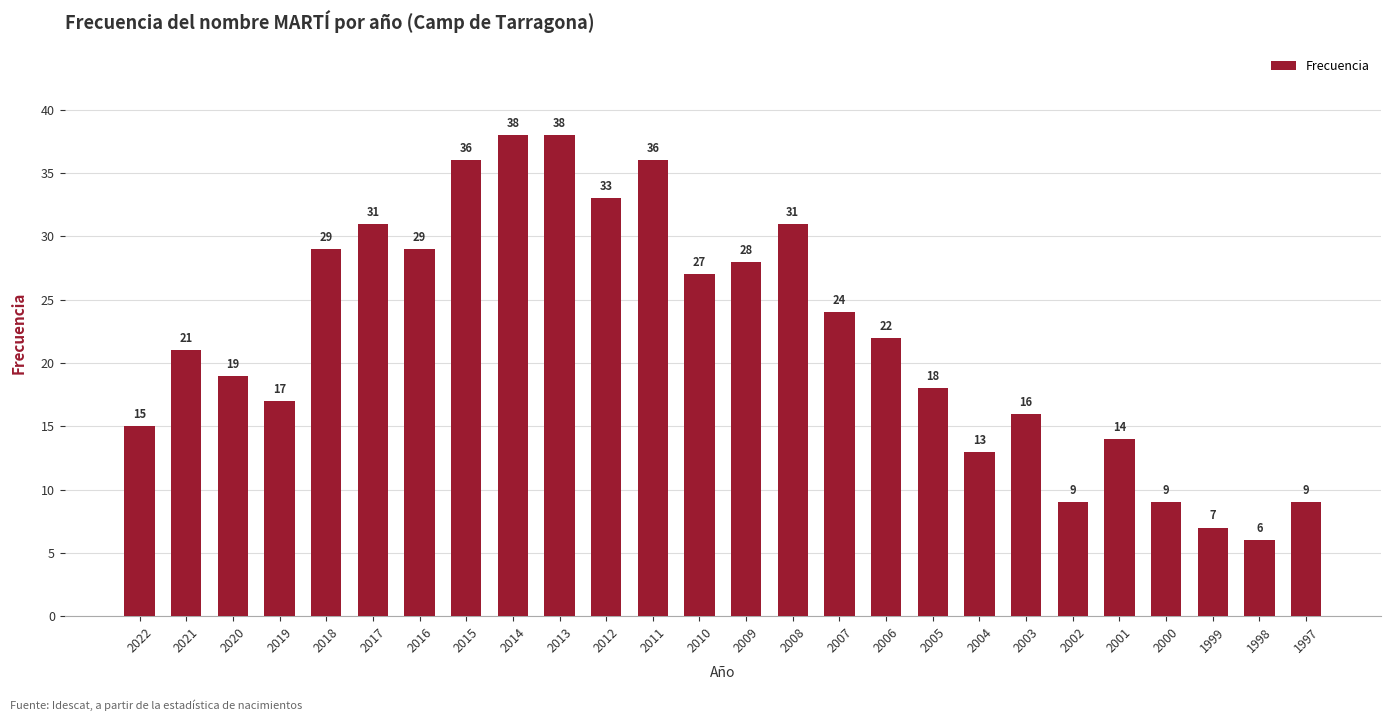

Where does the data first go above 22?

2018